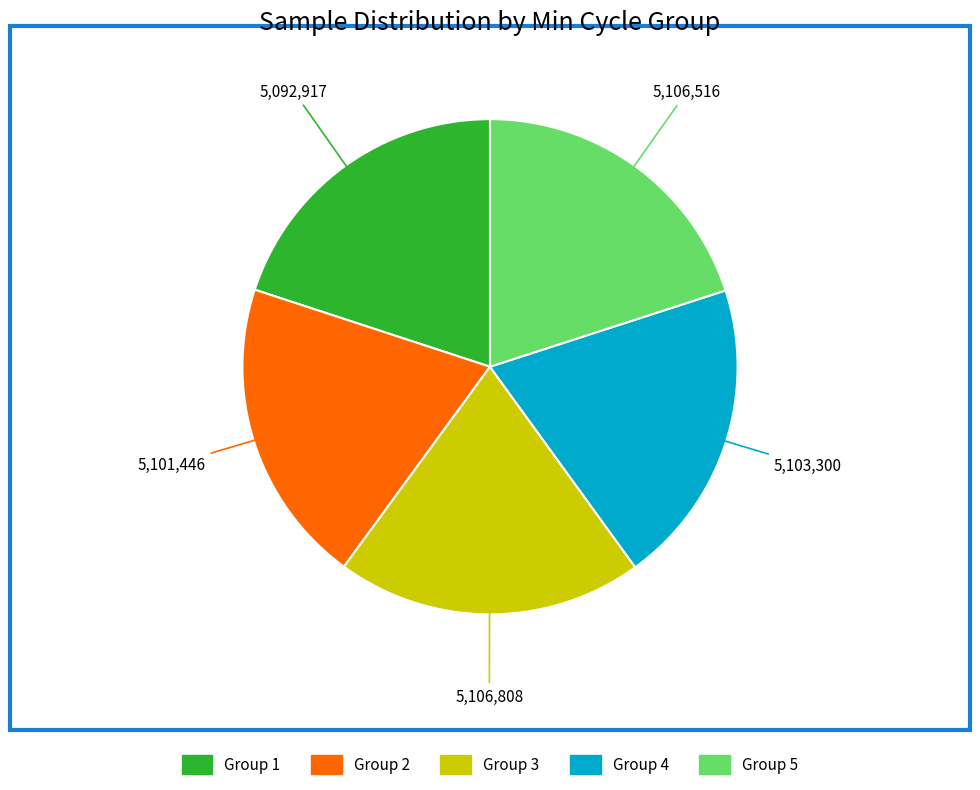

Is there any slice that represents more than half of the pie?

No